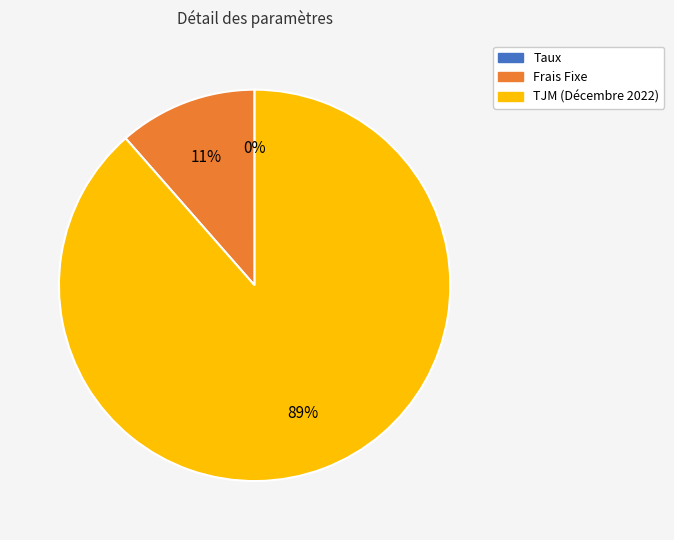

What is the largest slice in the pie chart?

TJM (Décembre 2022)